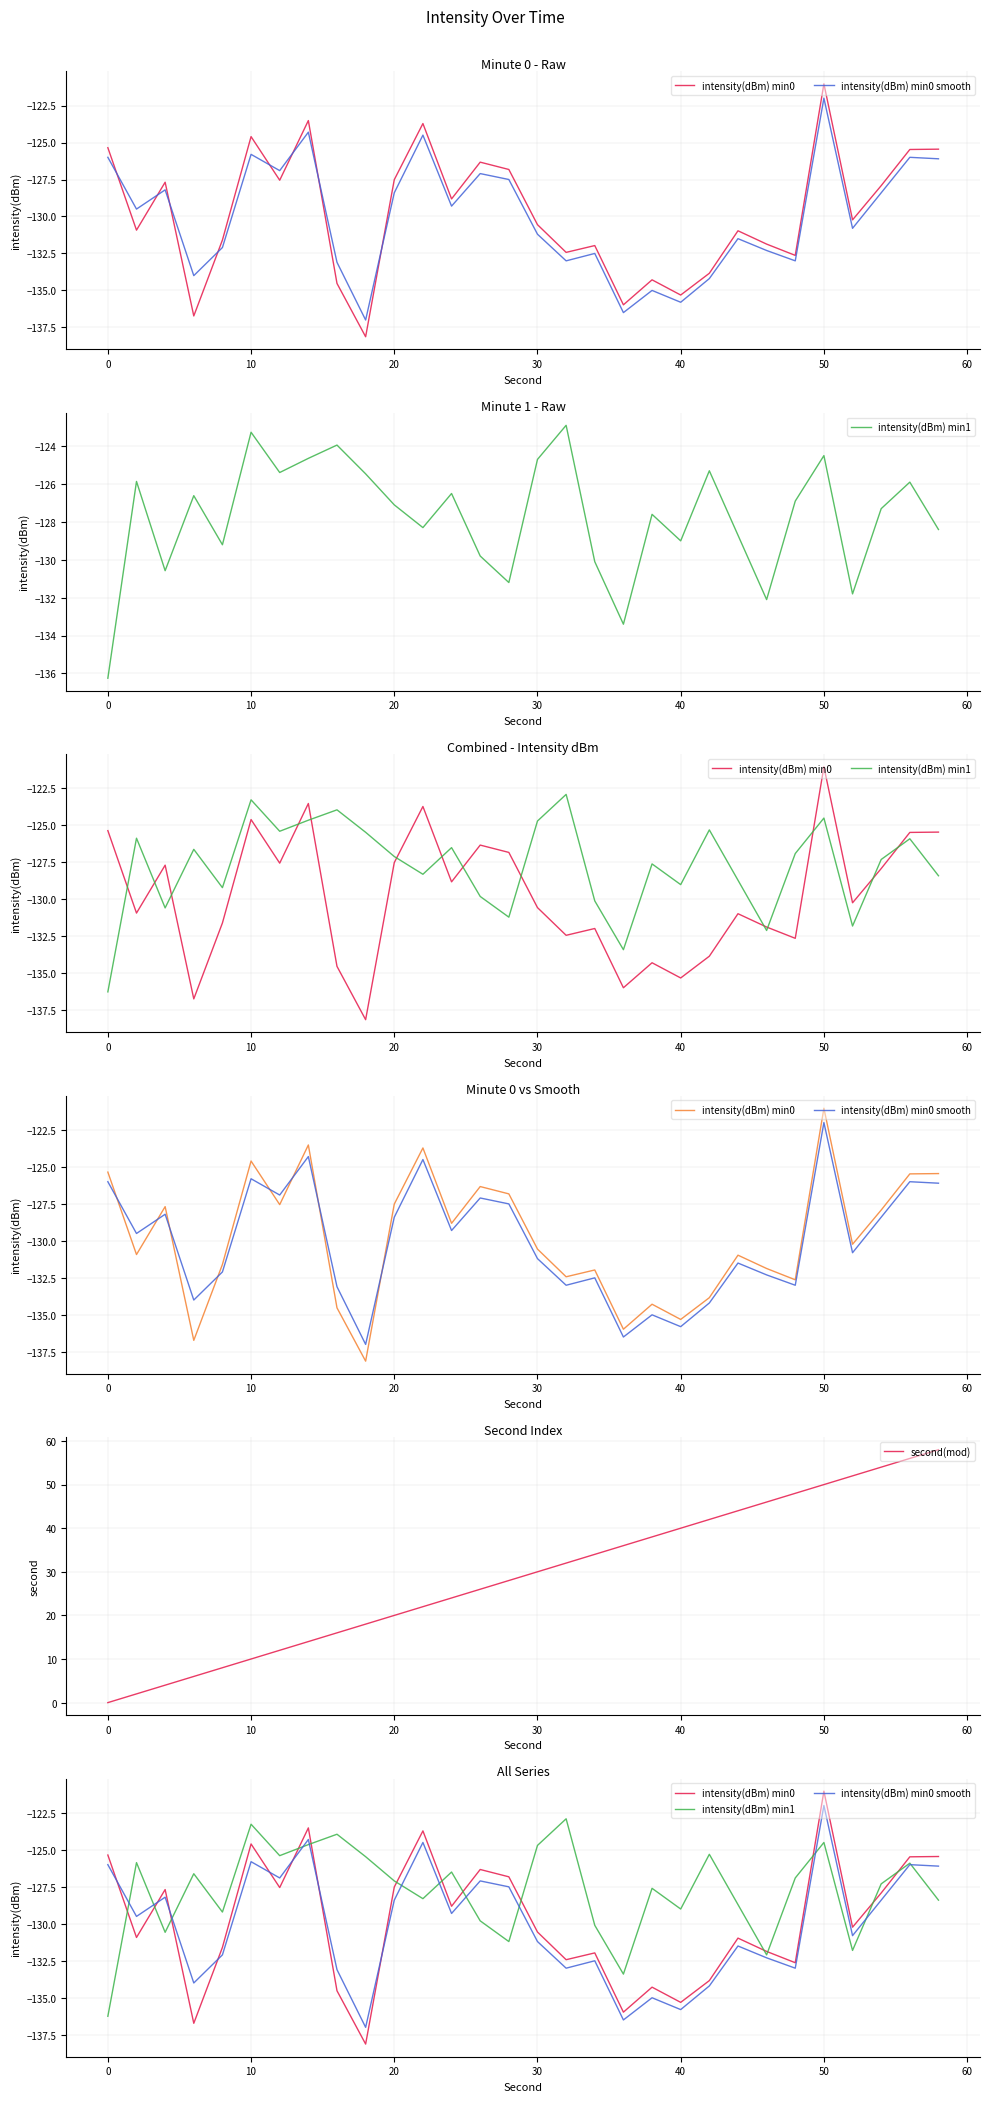

What is the smallest value displayed?

-138.1